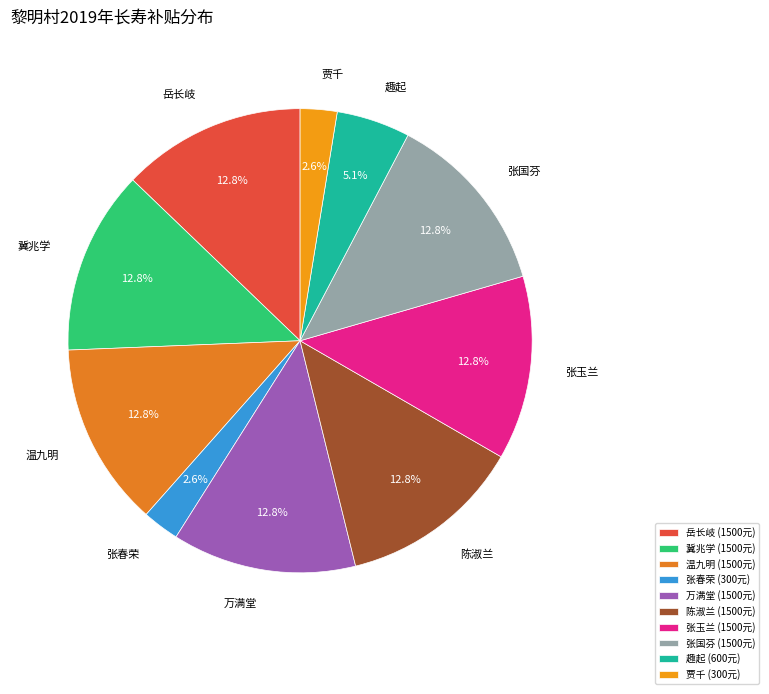

To the nearest percent, what is the difference between the largest and smallest slice percentages?

10%